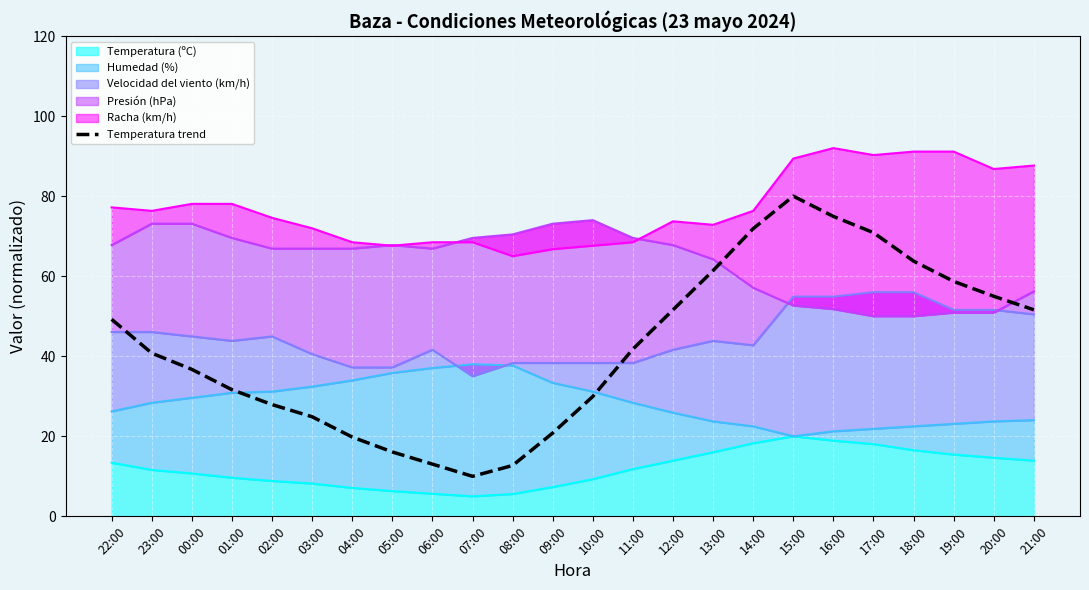

What is the sum of all values?

1015.1